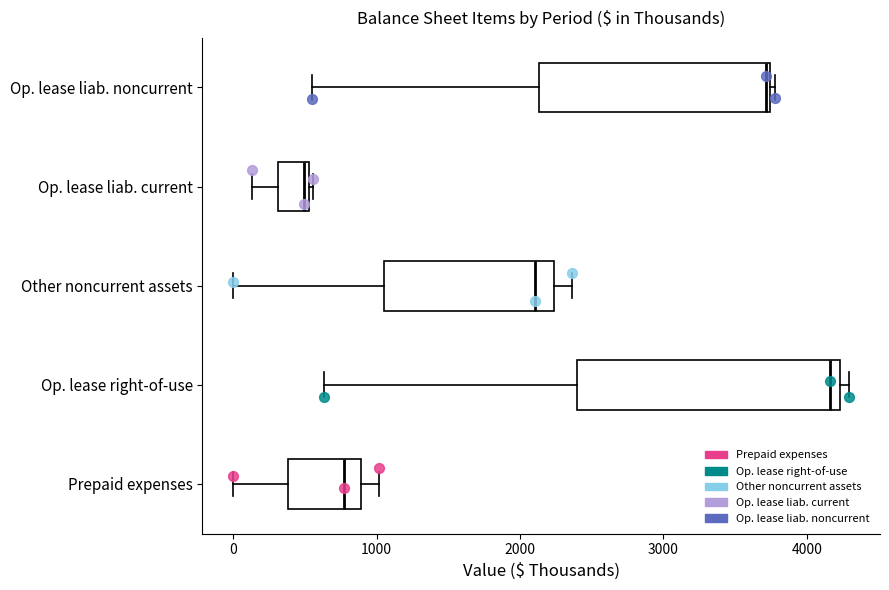

Which box is the widest, from its left edge to its right edge?

Op. lease right-of-use